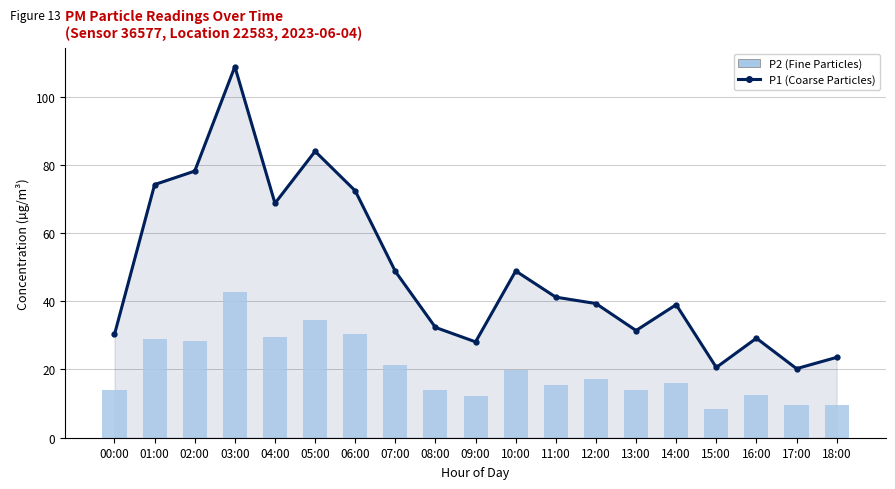

Which series has the largest total across all categories?

P1 (Coarse Particles)